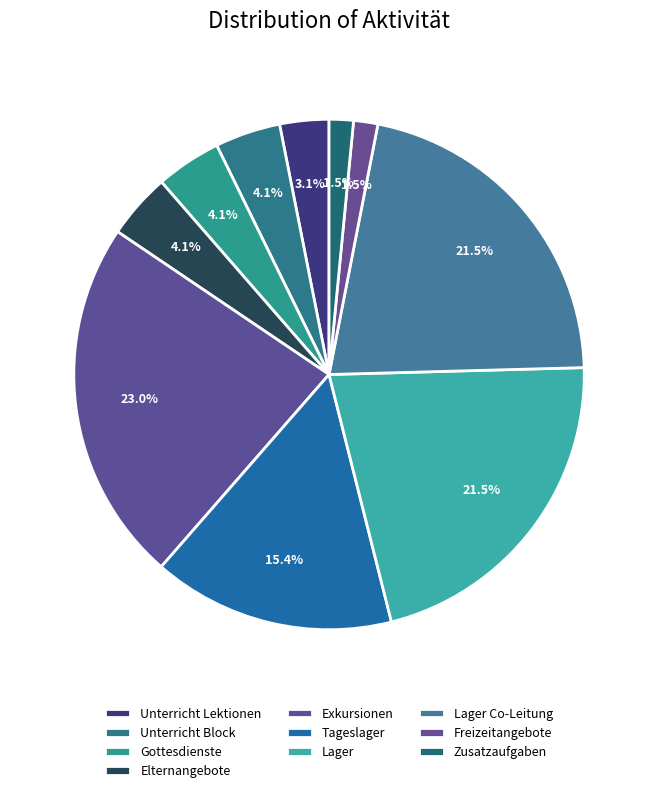

How many slices are in this pie chart?

10